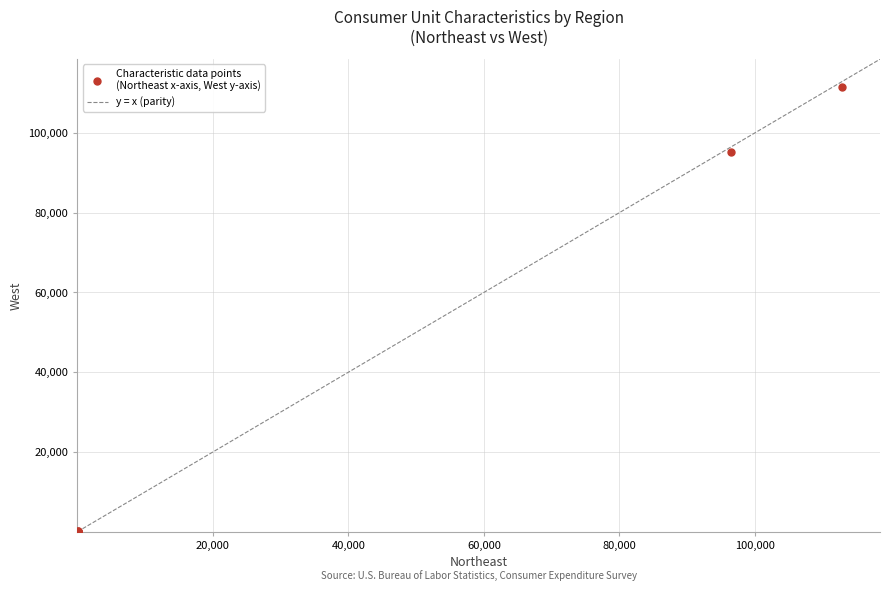

What Y value in the scatter plot is closest to 55802?

95281.0